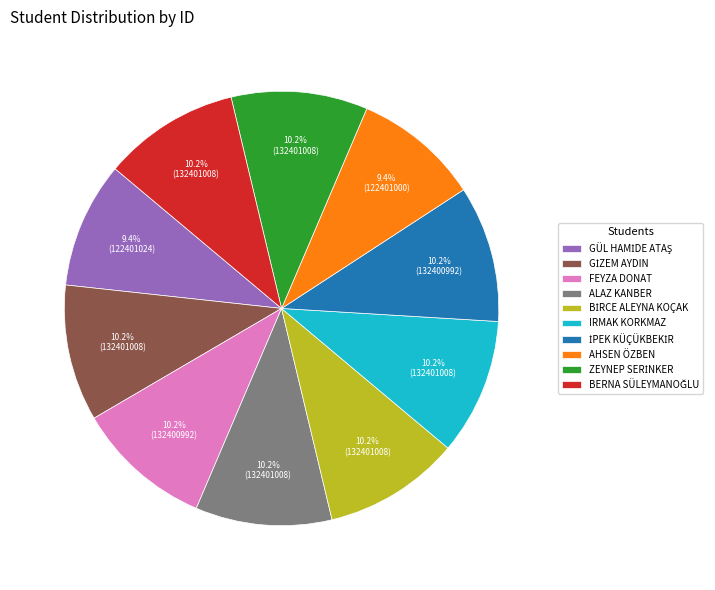

What percentage is NOT represented by FEYZA DONAT?

89.8%